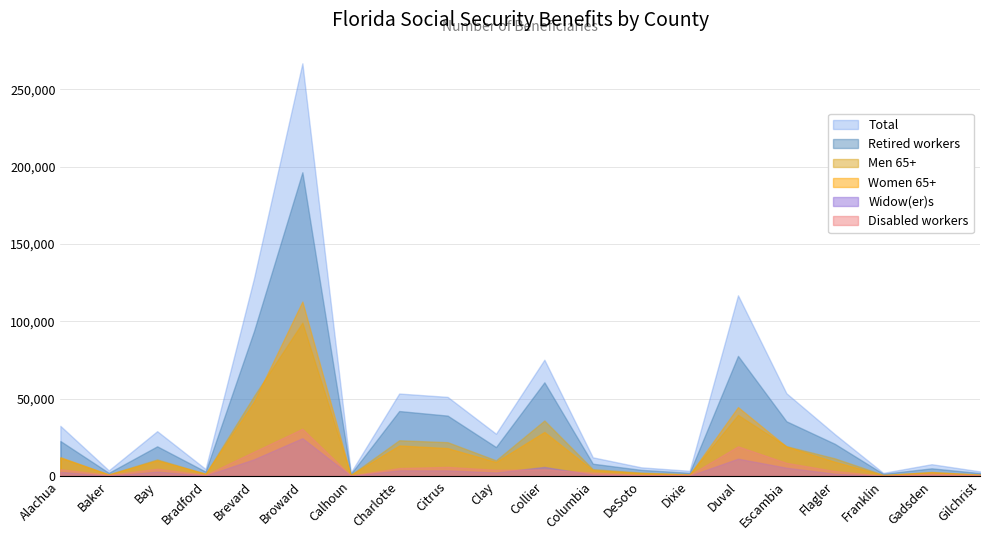

What is the sum of all Disabled workers values?

115198